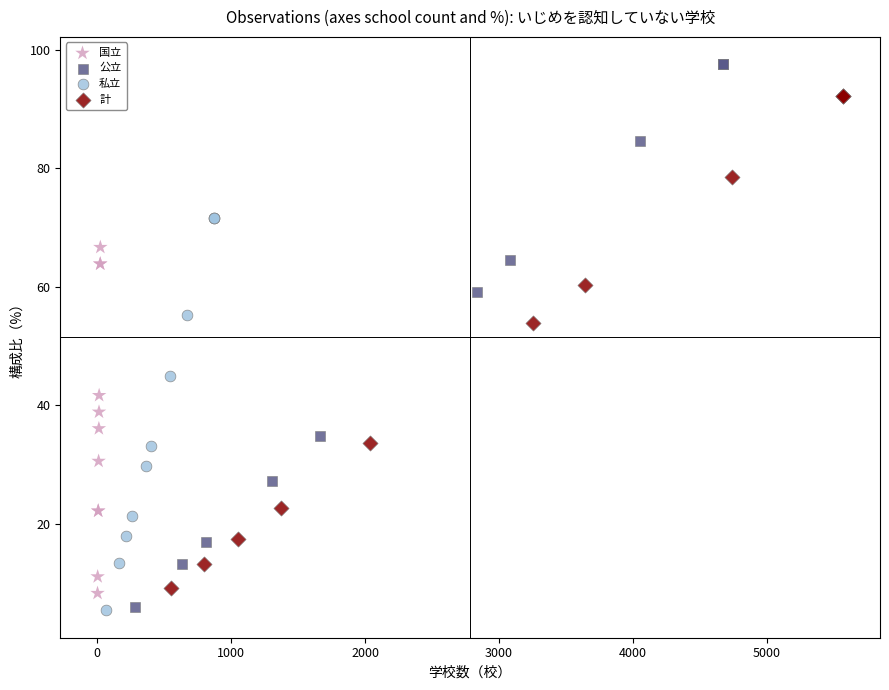

What are all the series names shown in the legend?

国立, 公立, 私立, 計